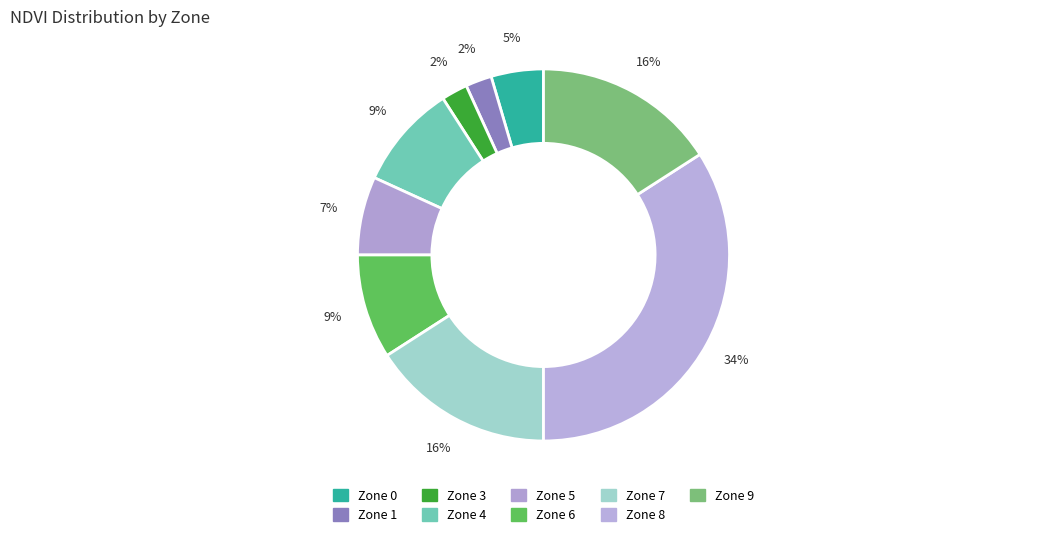

Count the number of slices in the pie.

9